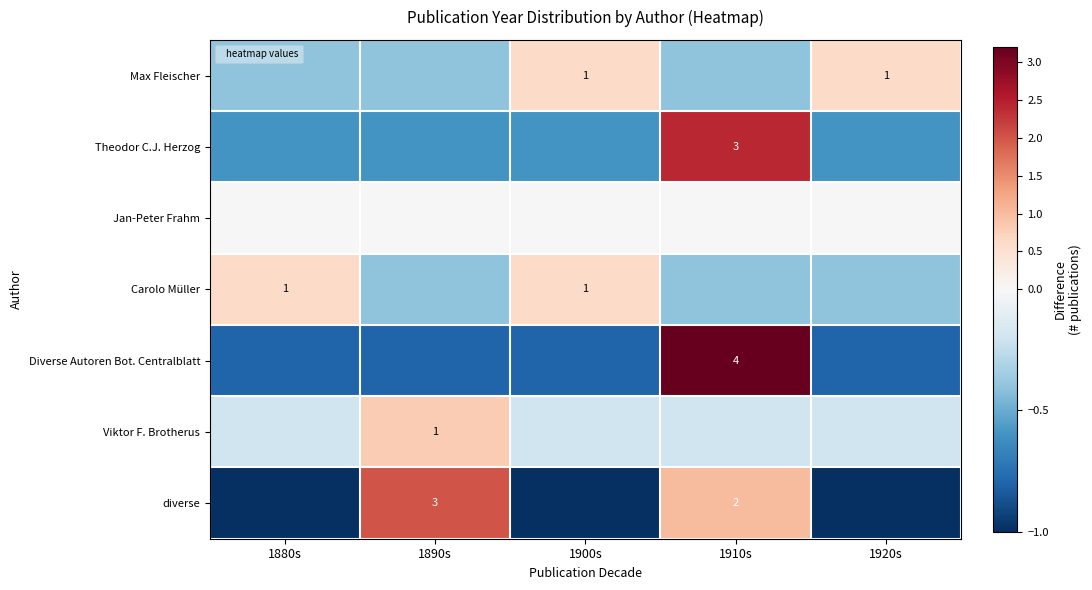

The value of Diverse Autoren Bot. Centralblatt at 1910s is 1.7. True or false?

False